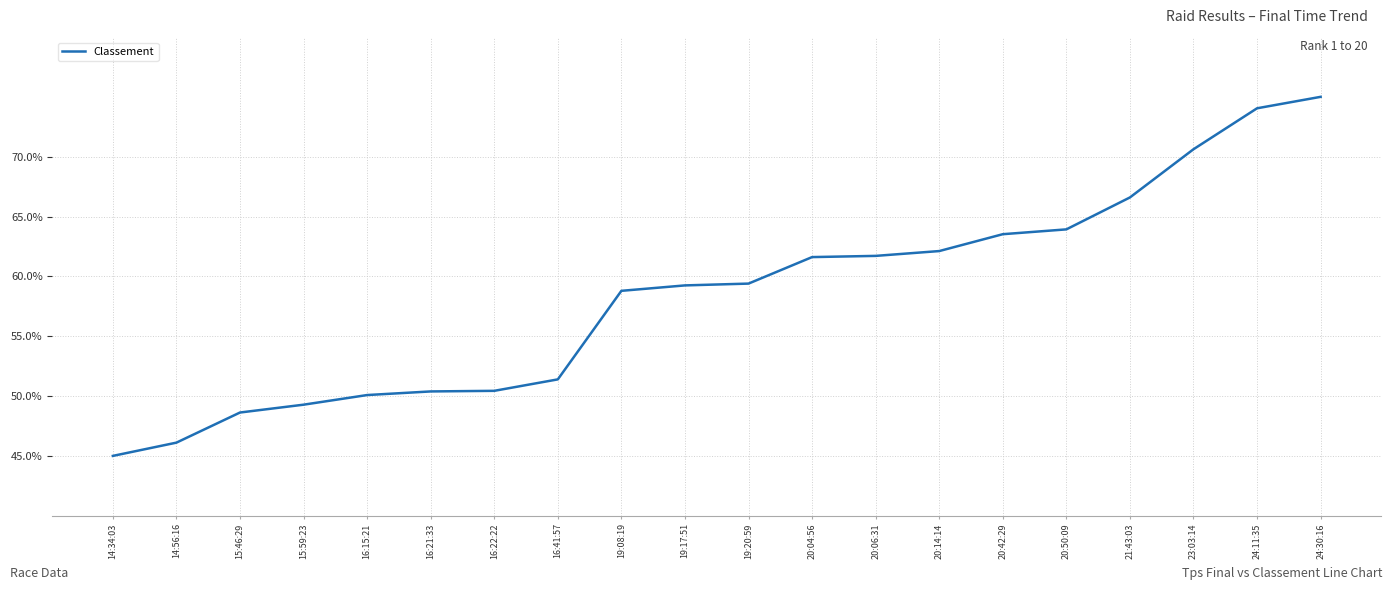

Is this an area chart (filled region under the line)?

No